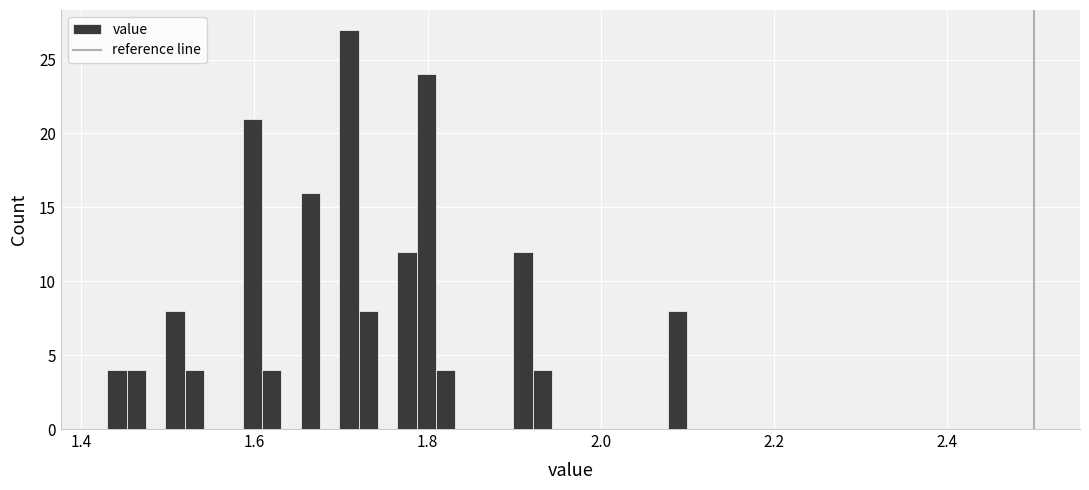

Around what value on the x-axis is the tallest bar? Give the approximate position of its centre, as read against the axis.

1.70